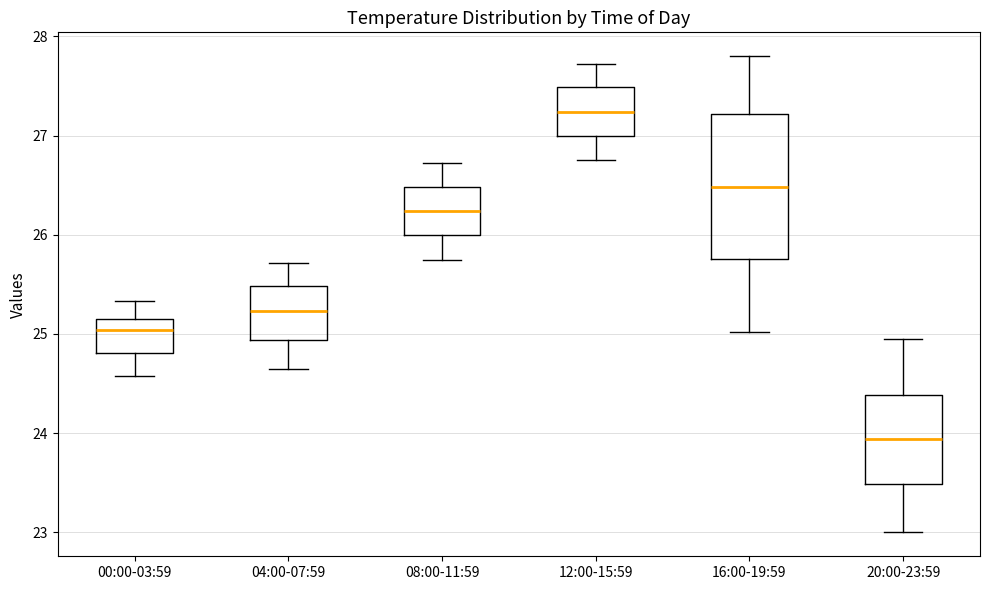

Which box has the highest median line?

12:00-15:59